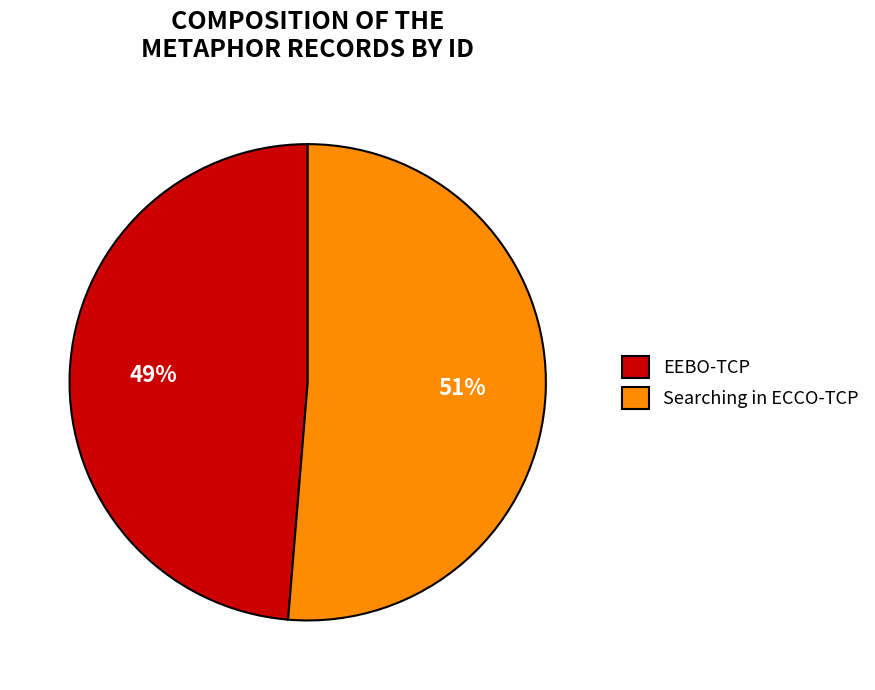

Count the number of slices in the pie.

2